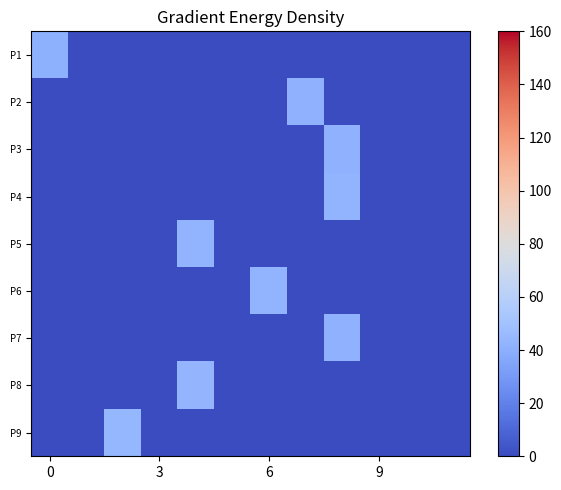

At how many categories does at least one series exceed 41?

6